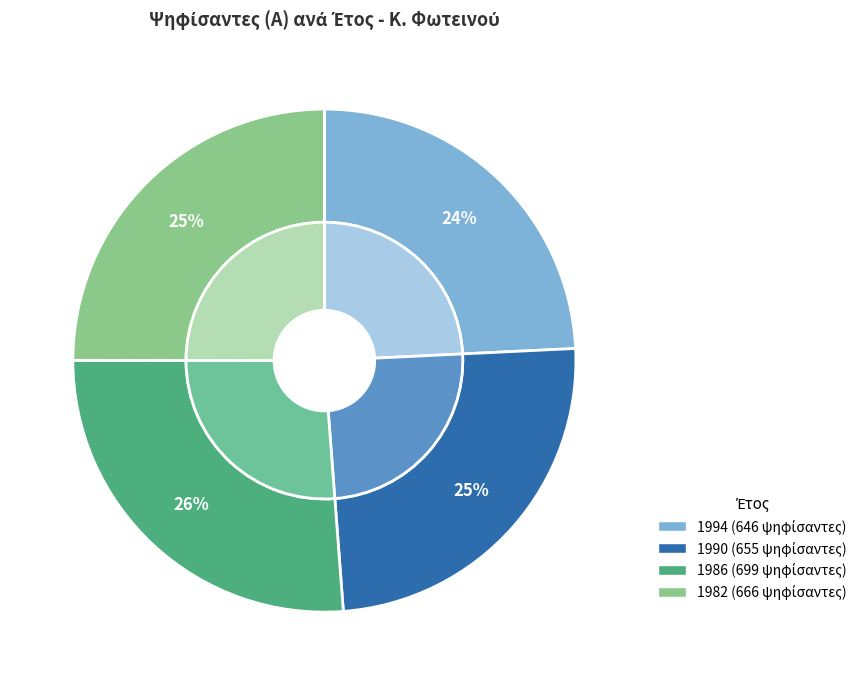

To the nearest percent, what is the combined percentage of 1986 and 1982?

51%